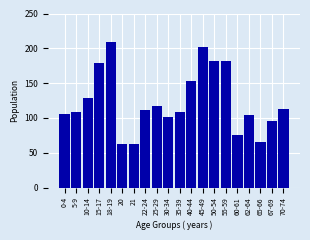

Reading left to right, transcribe all the data shown in this chart.

106	108	128	179	209	62	62	111	117	102	109	153	202	182	182	76	104	65	95	113